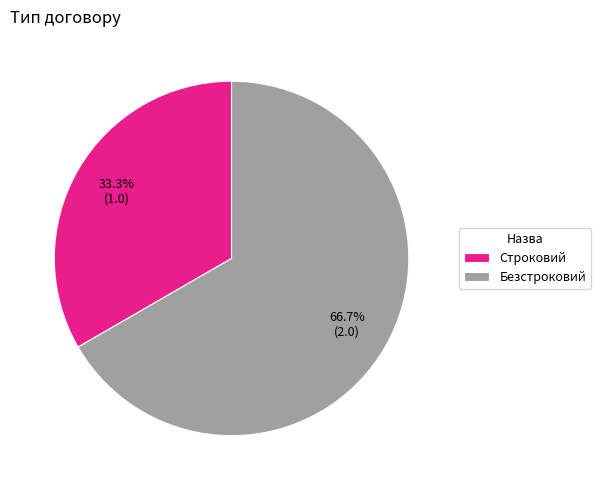

To the nearest percent, what portion does Безстроковий represent?

67%